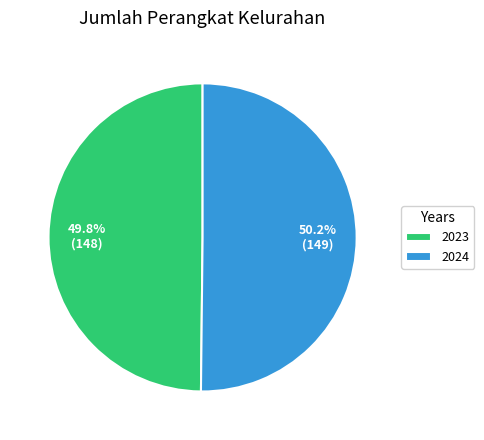

How many slices are in this pie chart?

2